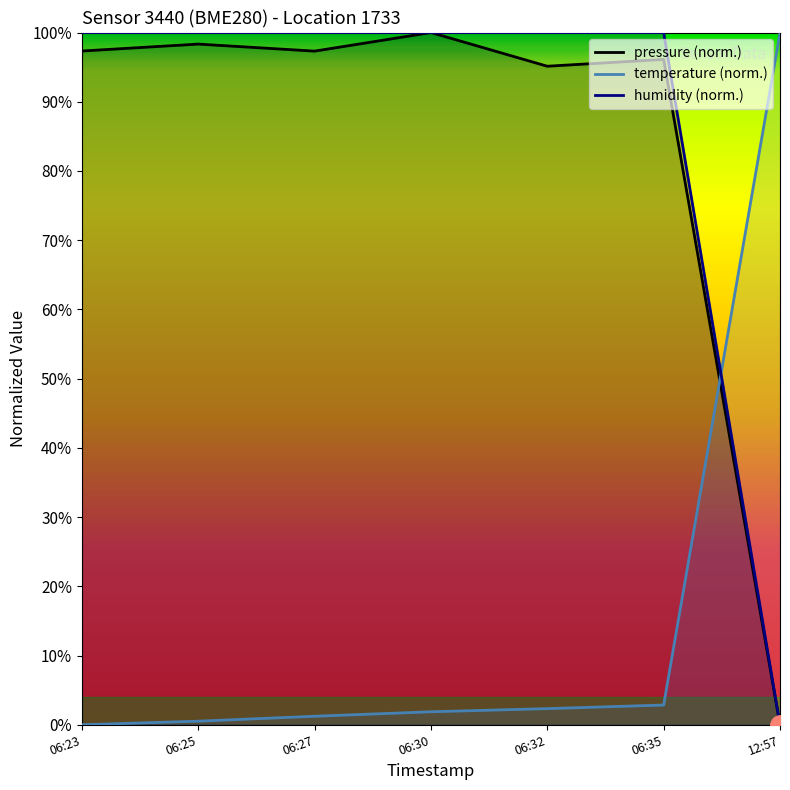

What is the maximum value for pressure?

100.0